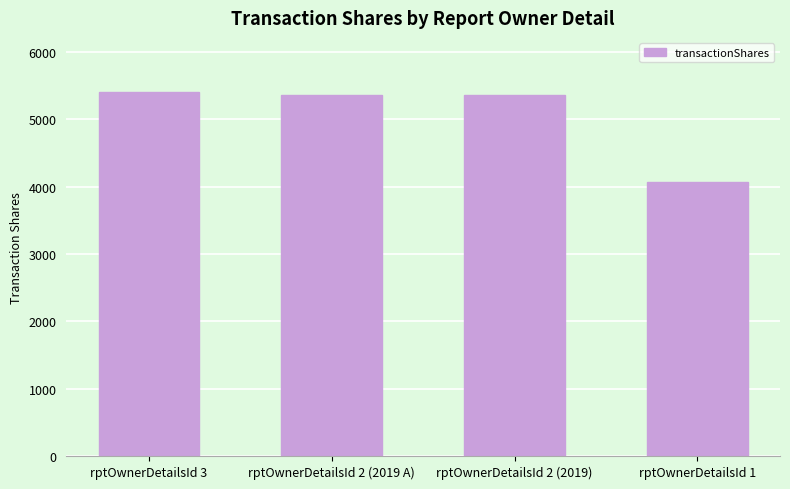

Reading right to left, list all the values displayed in this chart.

4071	5357	5357	5402